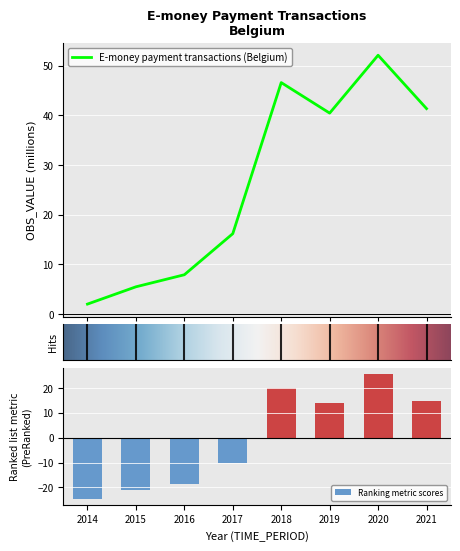

Reading left to right, extract all data points from this chart.

2014=2.0	2015=5.5	2016=7.9	2017=16.2	2018=46.6	2019=40.4	2020=52.1	2021=41.4